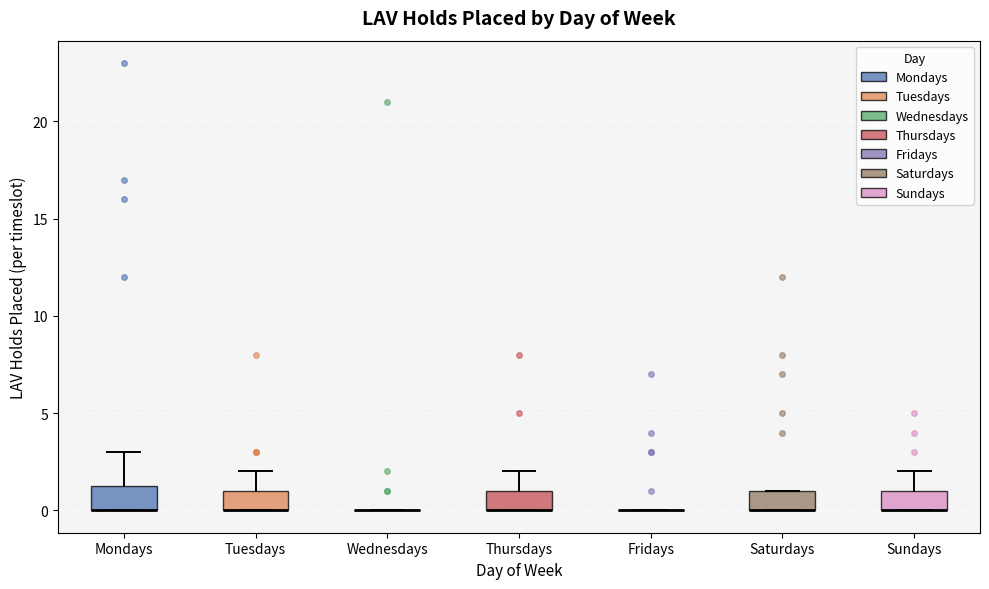

Reading left to right, read every box against the y-axis: the position of its median line, the range the box covers, and the ends of its whiskers. The values are not printed on the chart, so give them approximately, as read against the axis.

Mondays: median 0.0 (drawn on the box's lower edge), box 0.0 to 1.5, whiskers 0.0 to 3.0
Tuesdays: median 0.0 (drawn on the box's lower edge), box 0.0 to 1.0, whiskers 0.0 to 2.0
Wednesdays: box collapsed to a line at 0.0, whiskers 0.0 to 0.0
Thursdays: median 0.0 (drawn on the box's lower edge), box 0.0 to 1.0, whiskers 0.0 to 2.0
Fridays: box collapsed to a line at 0.0, whiskers 0.0 to 0.0
Saturdays: median 0.0 (drawn on the box's lower edge), box 0.0 to 1.0, whiskers 0.0 to 1.0
Sundays: median 0.0 (drawn on the box's lower edge), box 0.0 to 1.0, whiskers 0.0 to 2.0